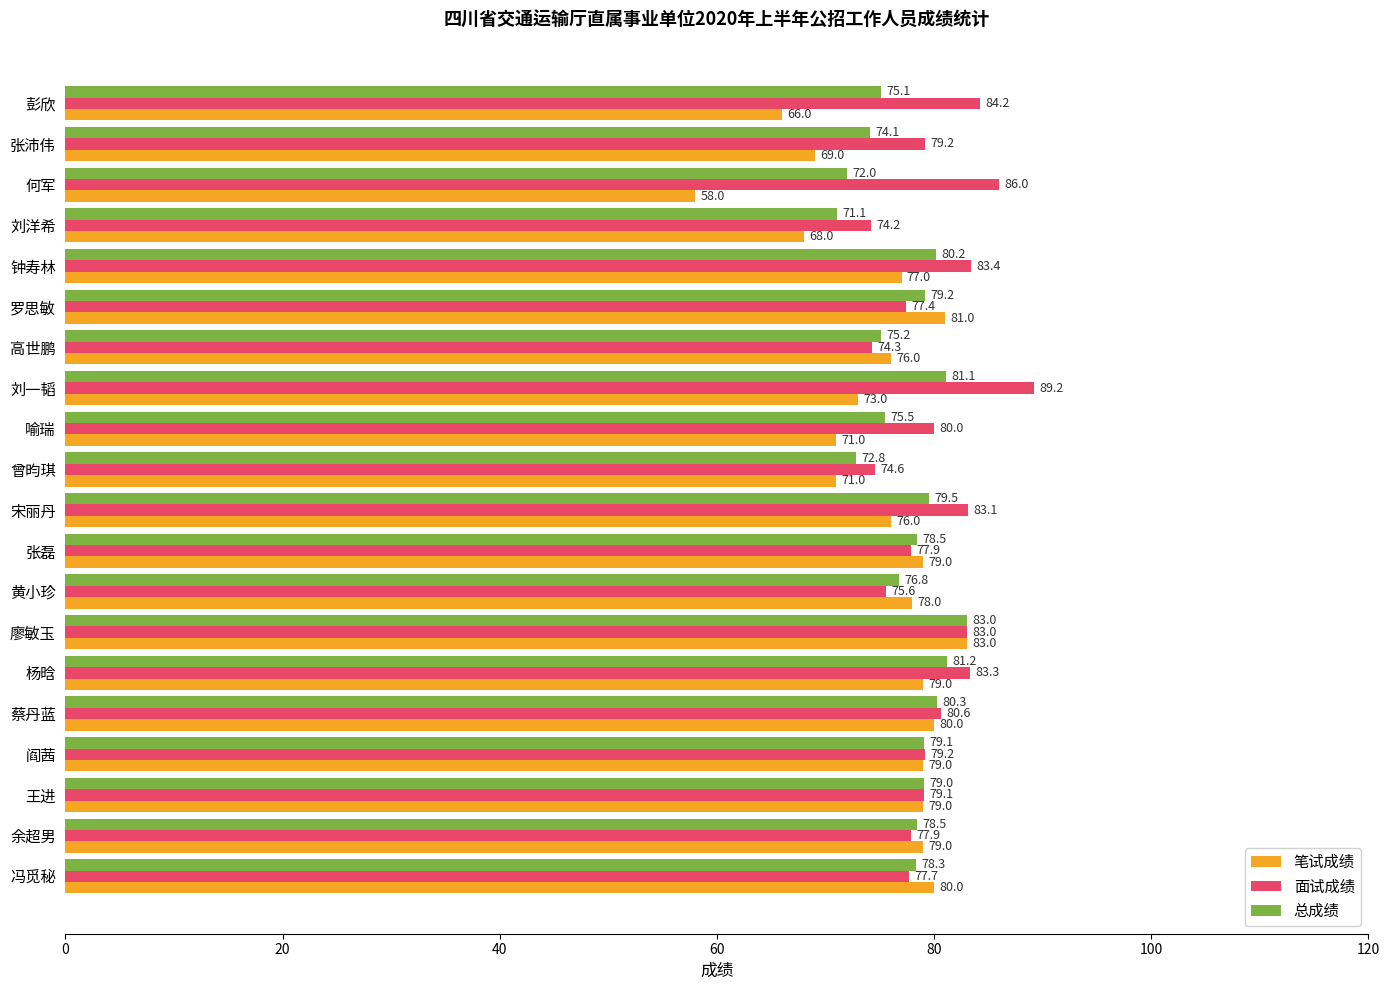

Which series has the largest range (max minus min)?

笔试成绩